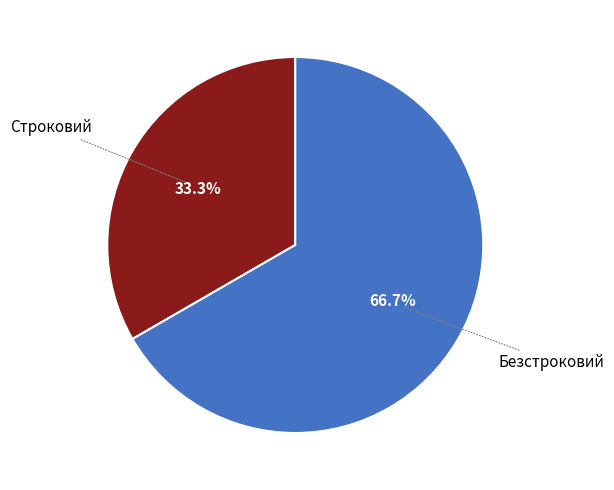

Which category has the biggest portion of the pie?

Безстроковий